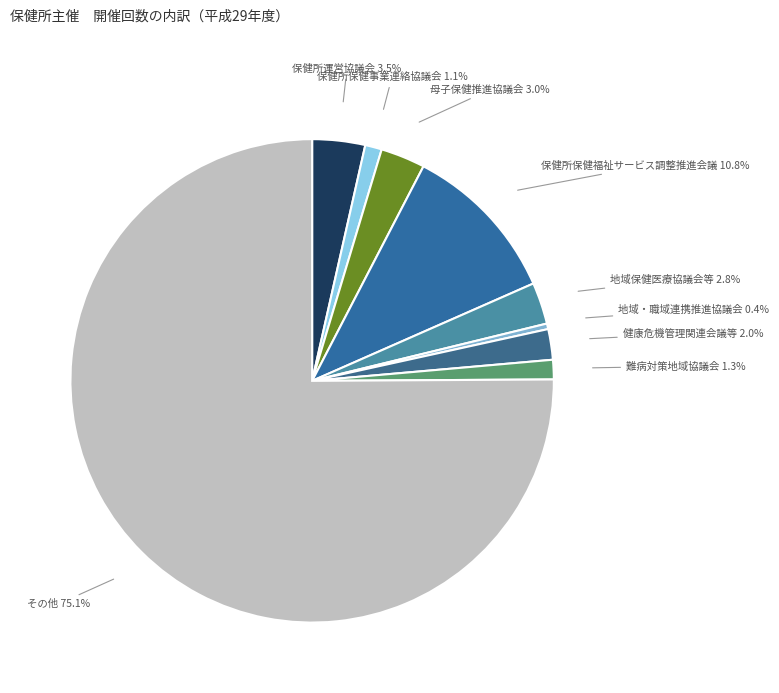

Count the number of slices in the pie.

9